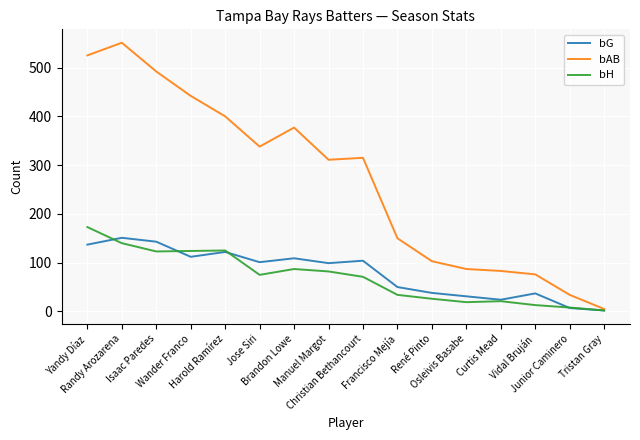

What is the highest value of the bAB series?

551